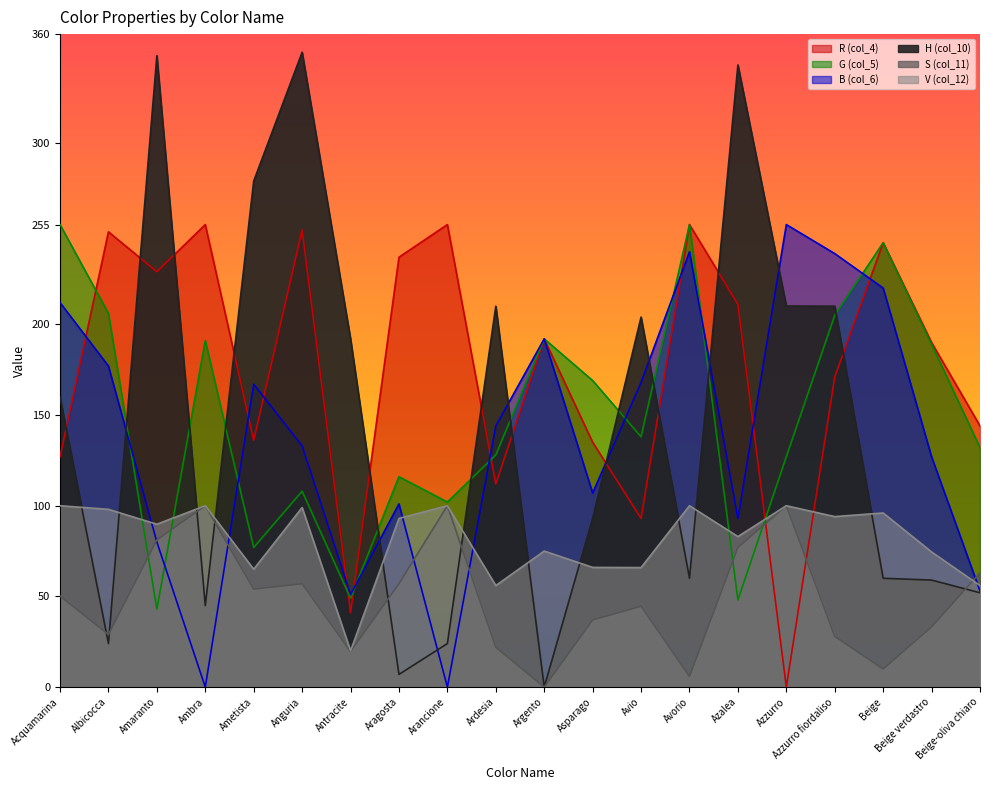

Read the H (col_10) value at Anguria.

350.0